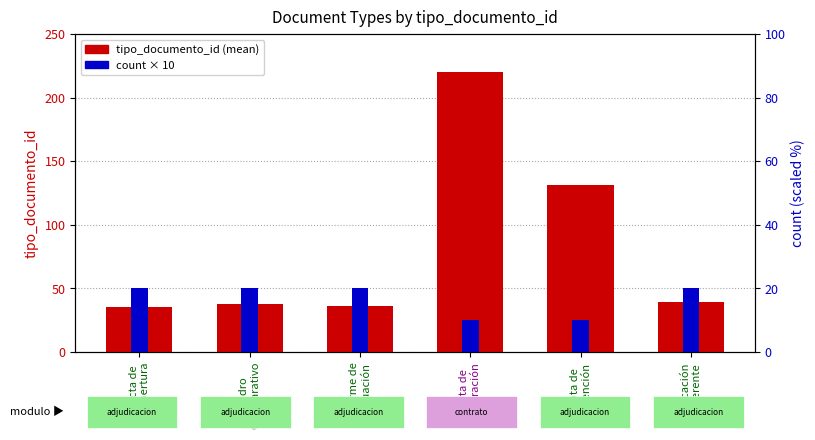

Reading right to left, extract all data points from this chart.

tipo_documento_id (mean): Notificación
al Oferente=39	Nota de
Retención=131	Nota de
Aclaración=220	Informe de
Evaluación=36	Cuadro
Comparativo=38	Acta de
Apertura=35
count (scaled): Notificación
al Oferente=20	Nota de
Retención=10	Nota de
Aclaración=10	Informe de
Evaluación=20	Cuadro
Comparativo=20	Acta de
Apertura=20